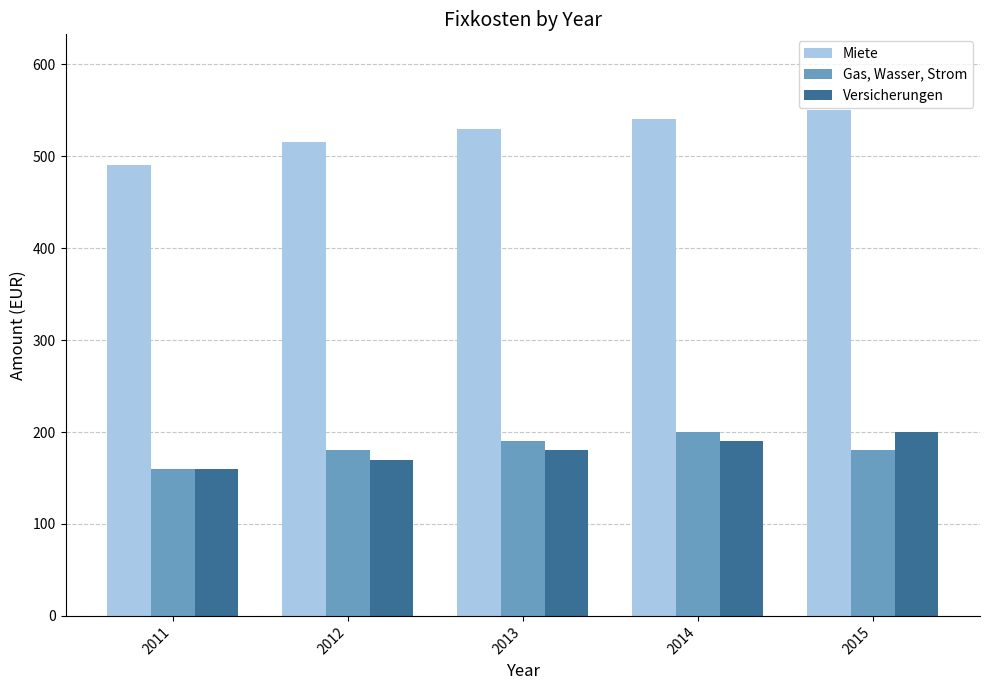

What is the average value of the Versicherungen series?

180